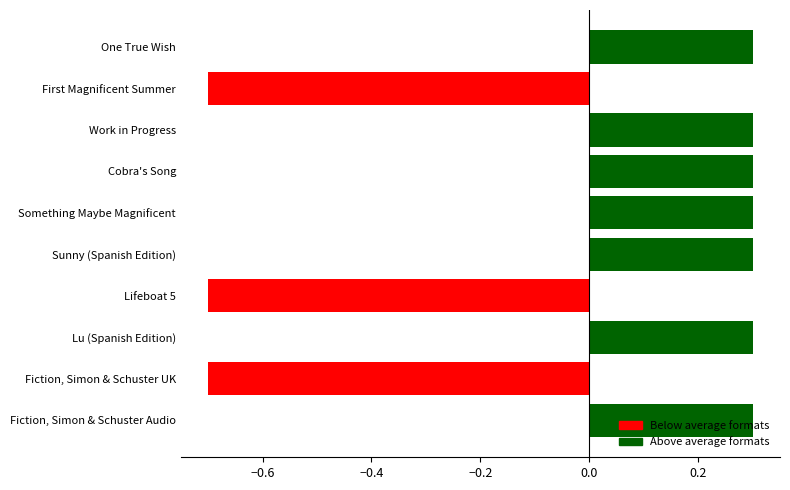

What is the approximate value at Fiction, Simon & Schuster Audio?

0.3